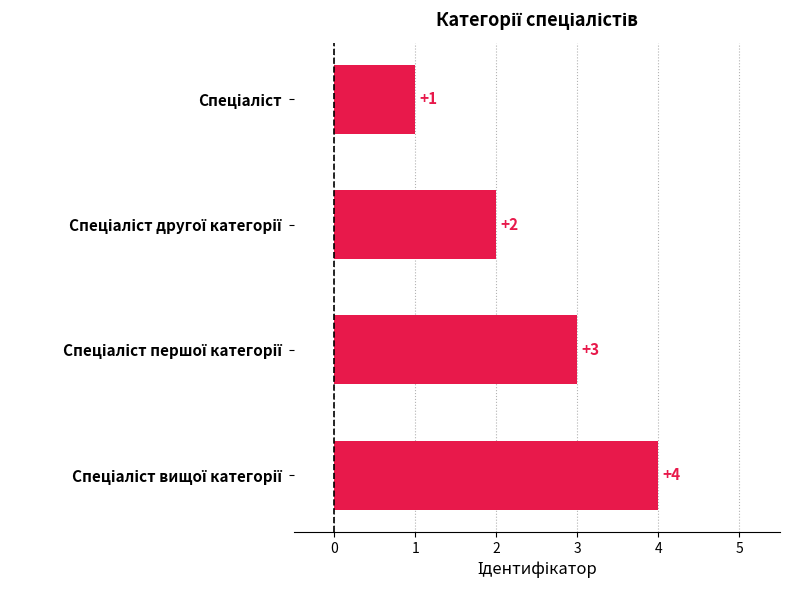

How many values are between 2 and 4?

3